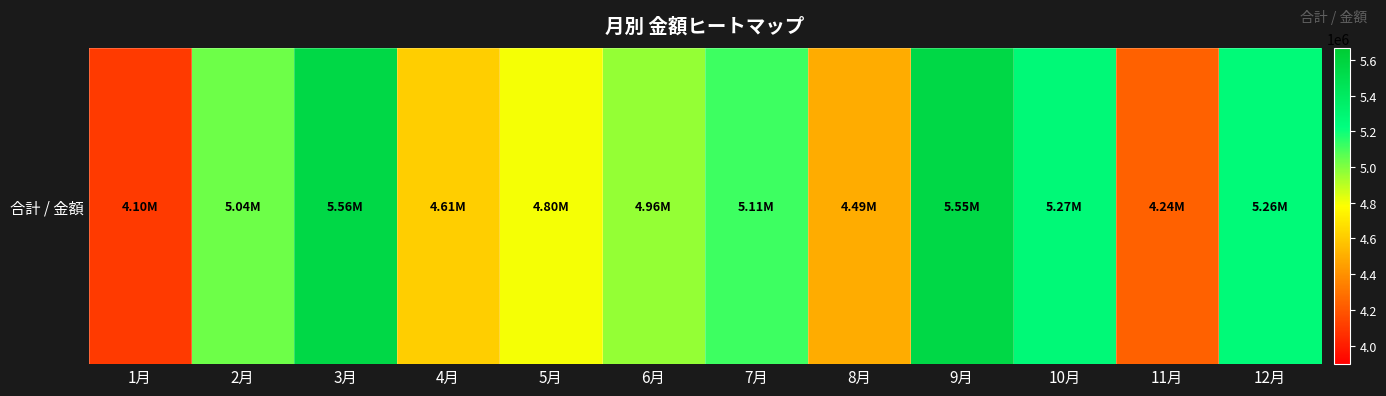

Reading left to right, list all the values displayed in this chart.

1月=4101000	2月=5035000	3月=5556000	4月=4609000	5月=4796000	6月=4963000	7月=5114000	8月=4492000	9月=5551000	10月=5269000	11月=4235000	12月=5263000